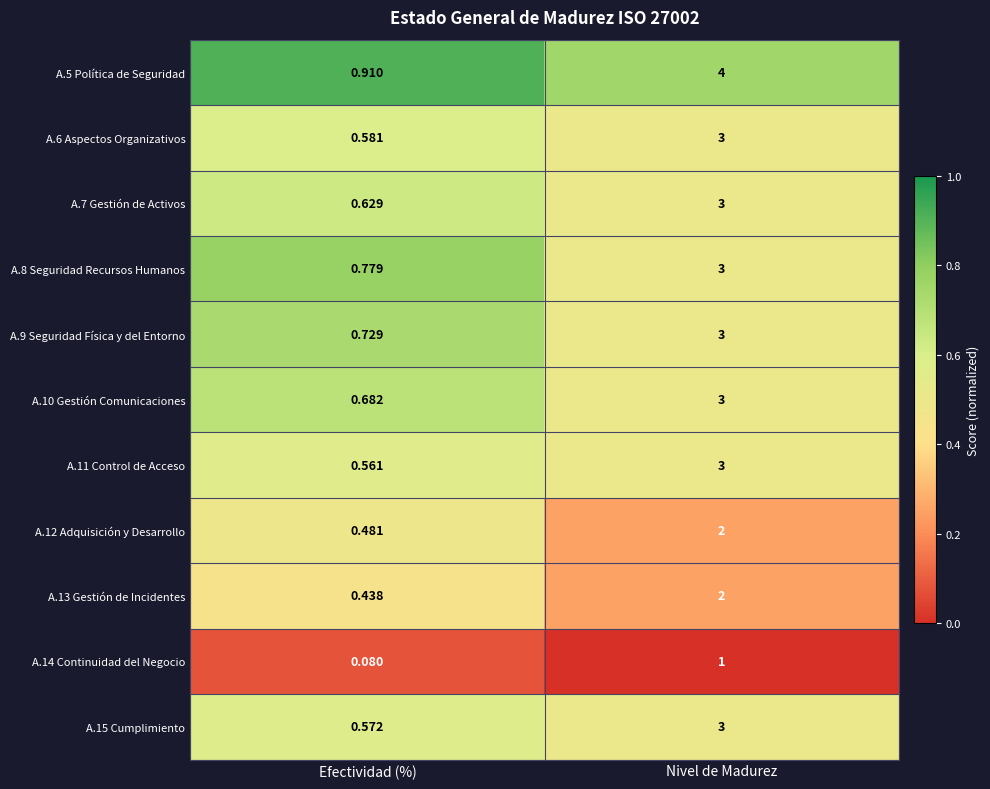

List the labels in order of A.8 Seguridad Recursos Humanos value, smallest first.

Efectividad (%), Nivel de Madurez